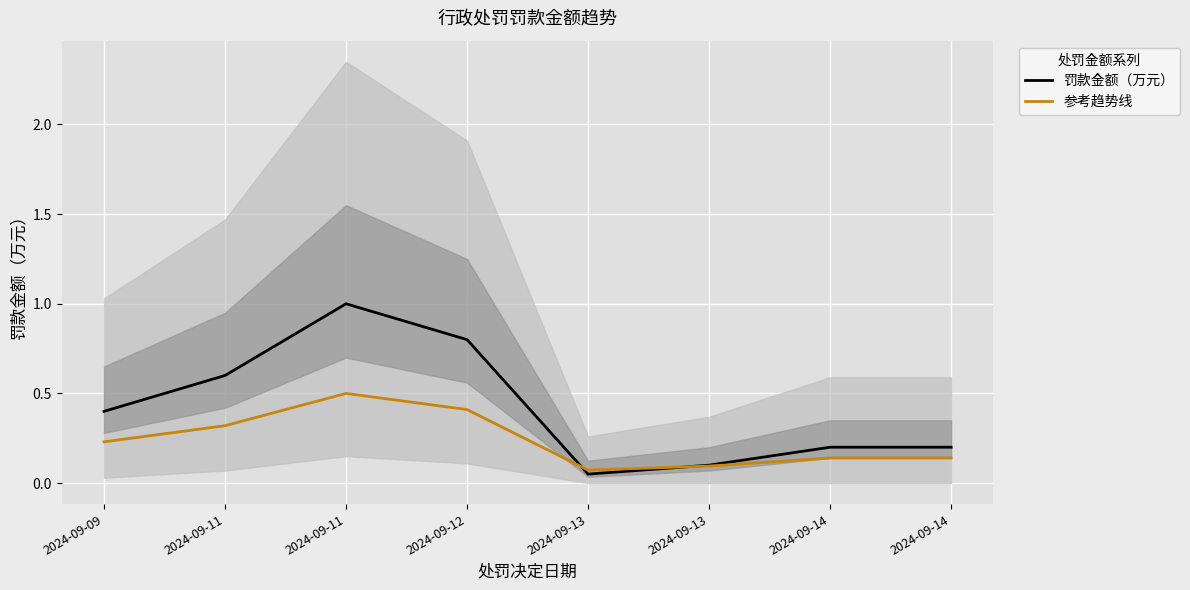

Where is the first local minimum for 罚款金额（万元）?

2024-09-13